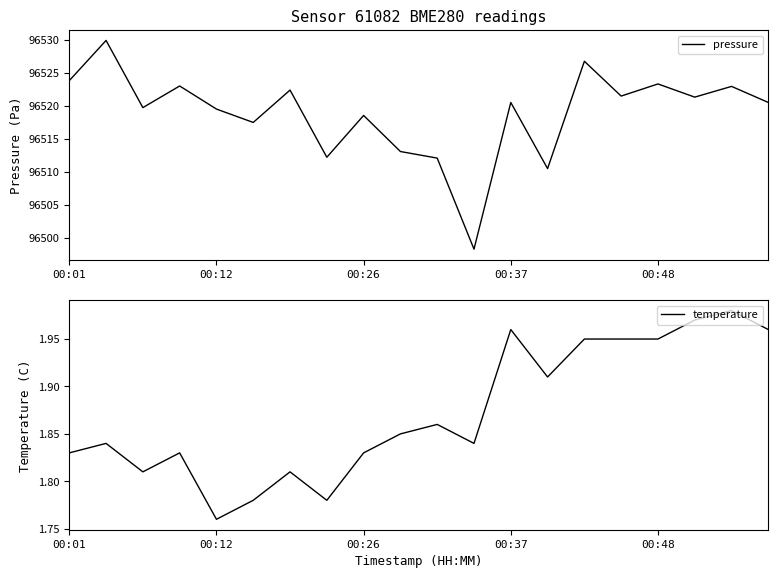

What is the difference between the maximum and minimum values in the pressure series?

31.7